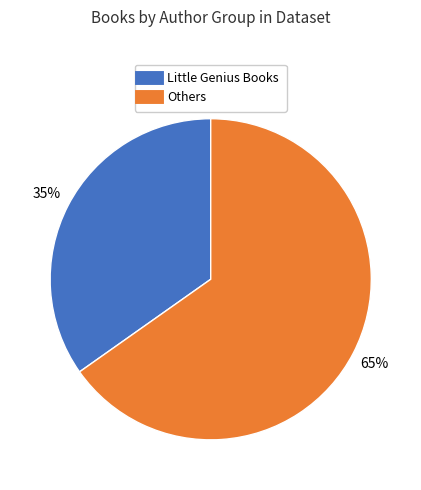

To the nearest percent, what is the average slice percentage?

50%